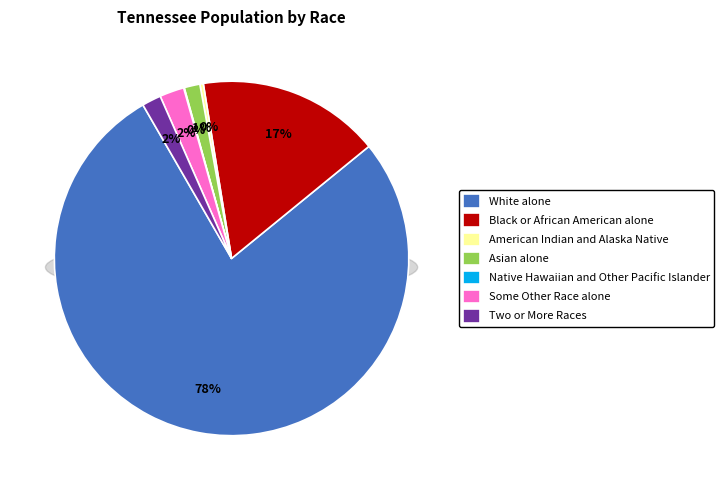

What portion of the pie excludes American Indian and Alaska Native?

99.7%